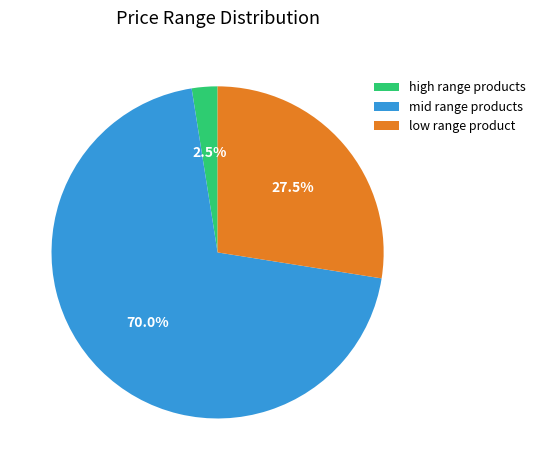

Count the number of slices in the pie.

3